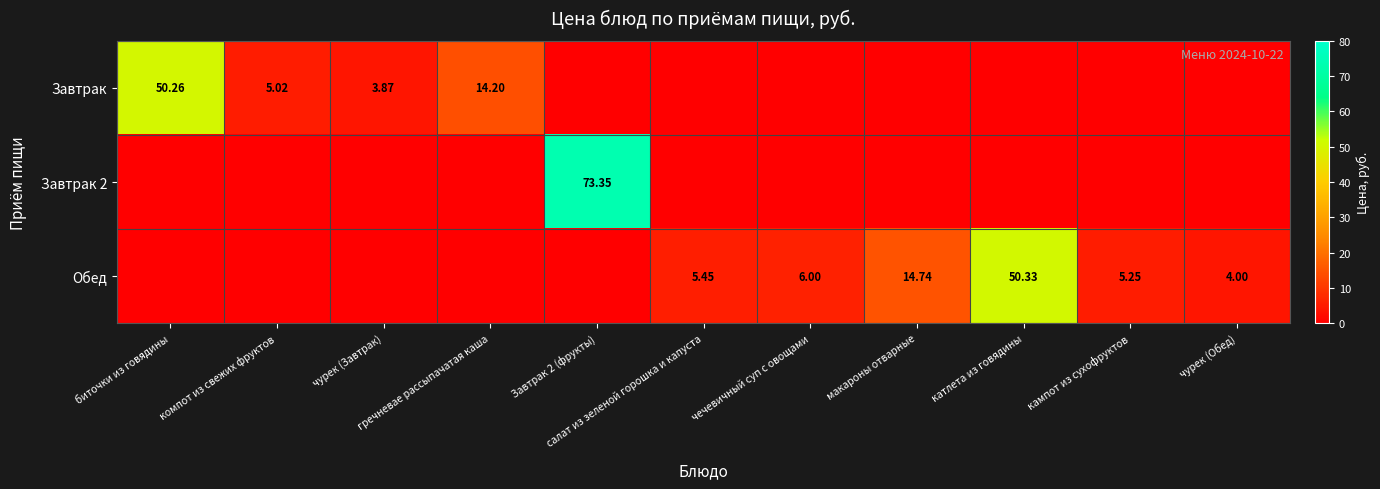

Which has a higher value, компот из свежих фруктов or салат из зеленой горошка и капуста?

компот из свежих фруктов